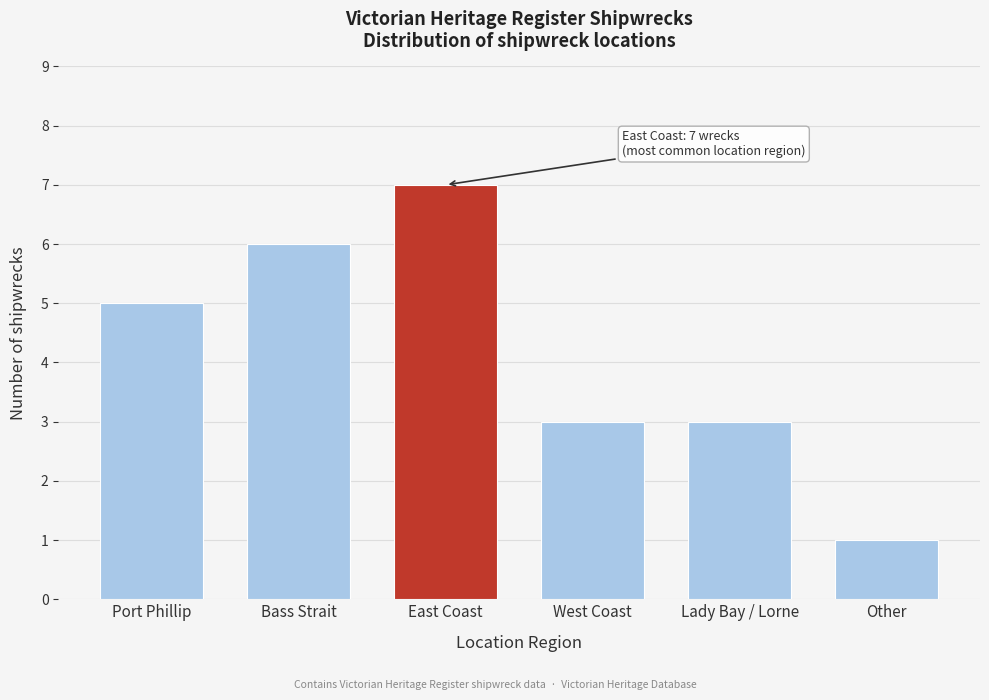

Reading left to right, transcribe all the data shown in this chart.

Port Phillip=5	Bass Strait=6	East Coast=7	West Coast=3	Lady Bay / Lorne=3	Other=1